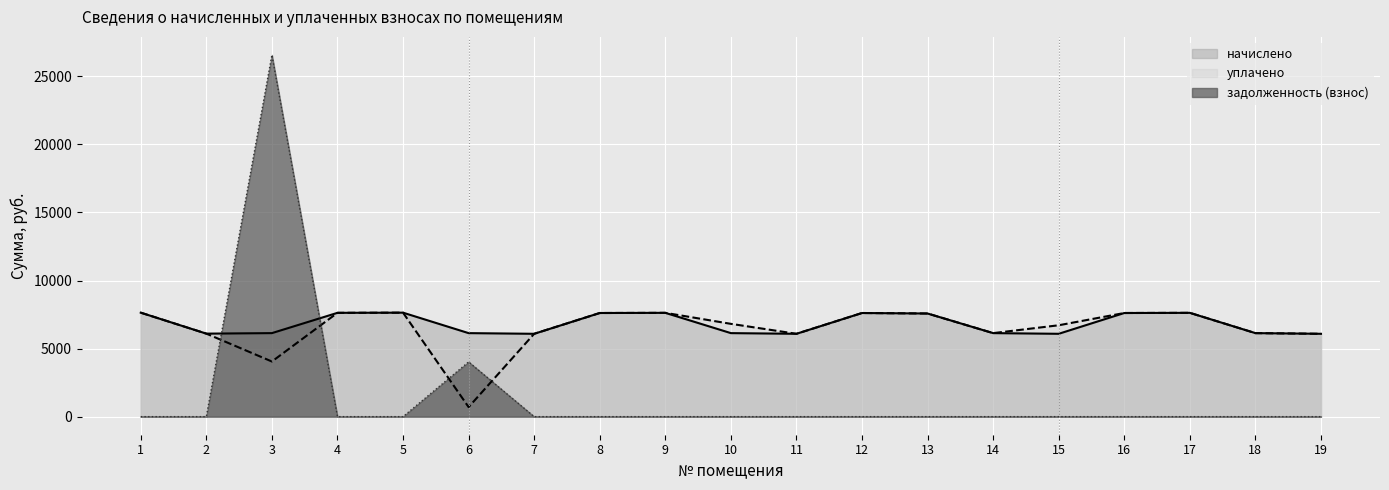

The value of начислено at 13 is 4958.9. True or false?

False